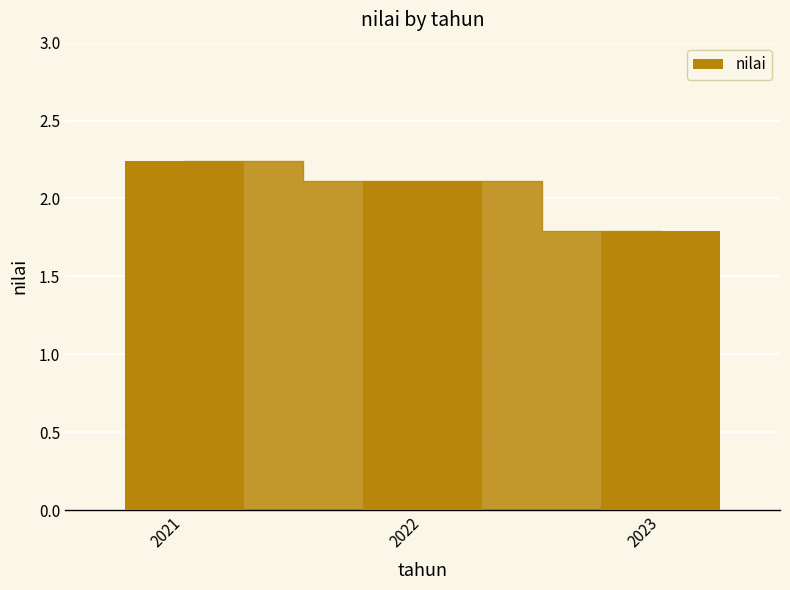

The chart shows a value of 0.5 at 2021. True or false?

False